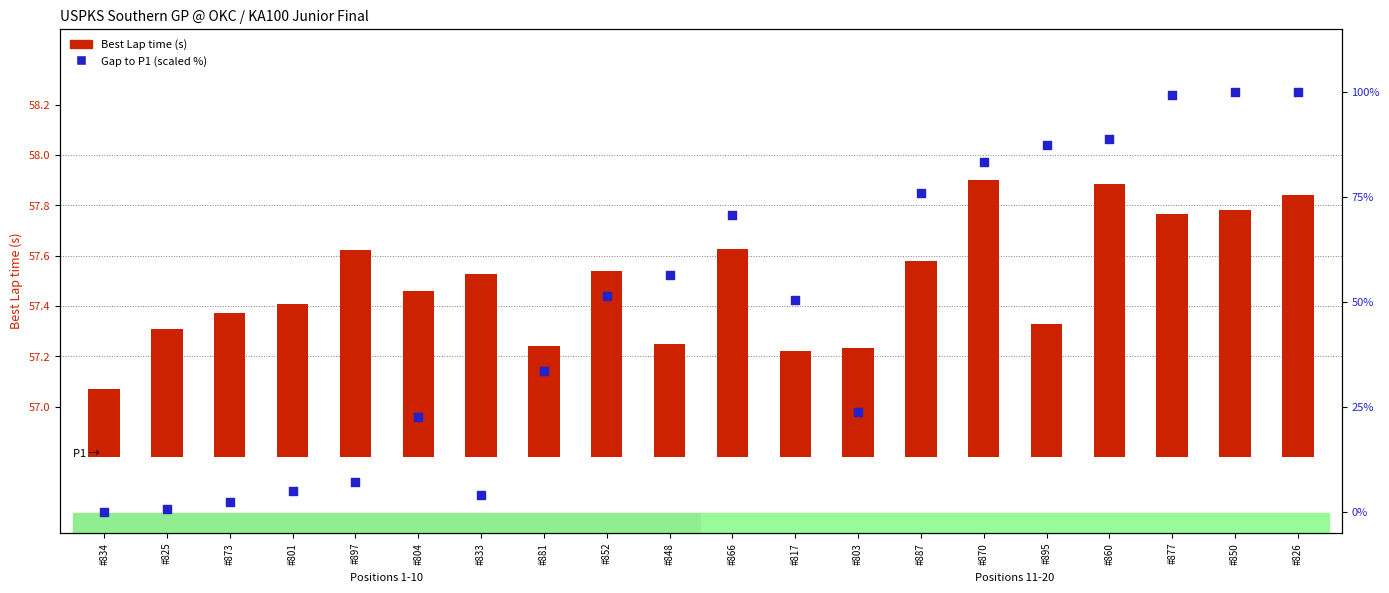

At how many categories does at least one series exceed 97?

3